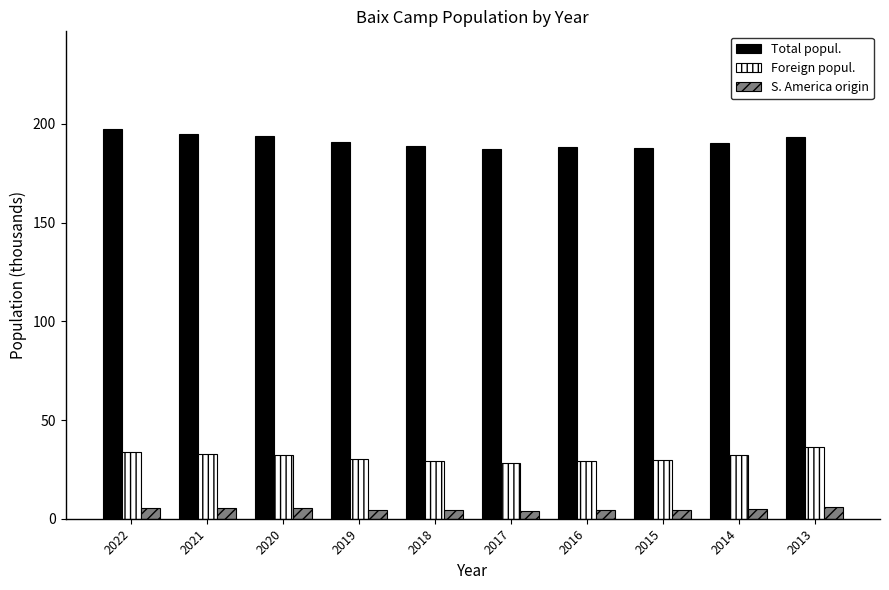

How many bars are there in each group?

3